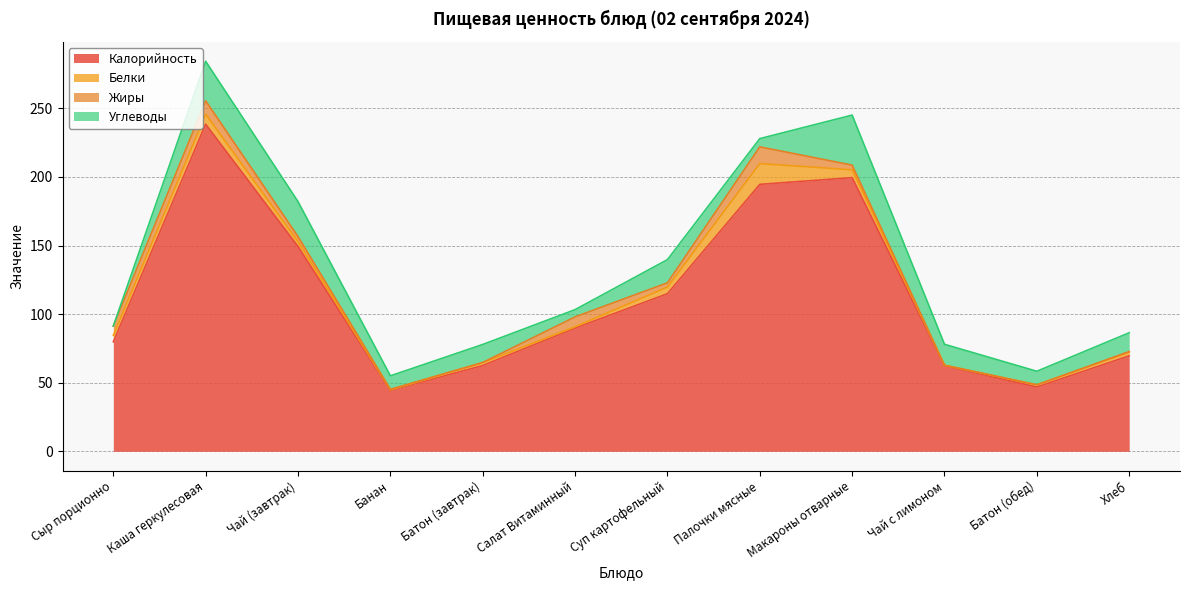

True or false: Жиры has more than 0 points higher than both neighbors.

True